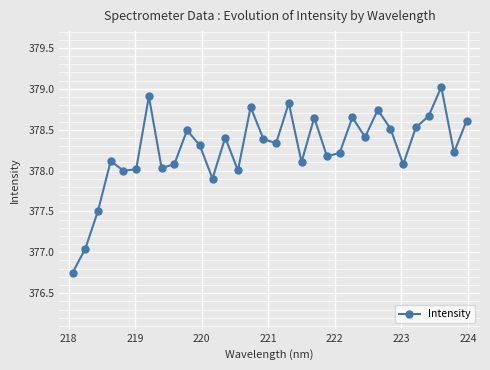

What is the difference between the second highest and minimum values?

2.2